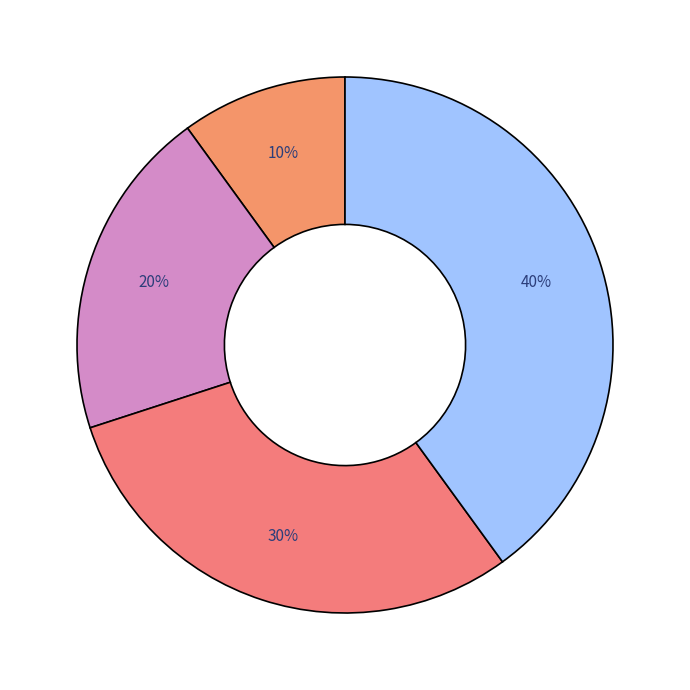

To the nearest percent, what is the average slice percentage?

25%